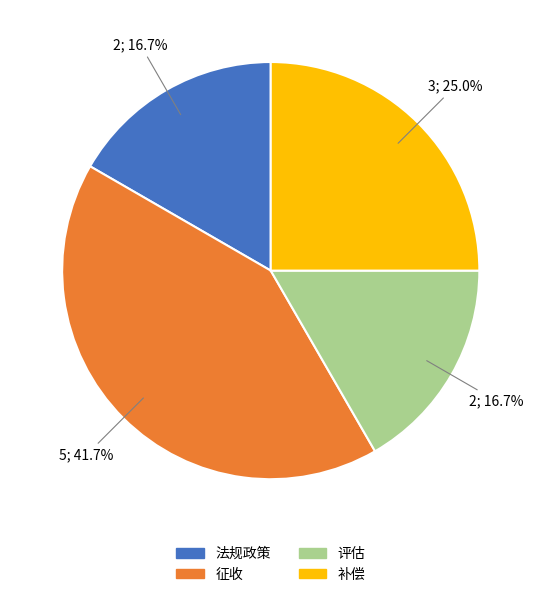

Combined, do 评估 and 征收 account for over 50%?

Yes